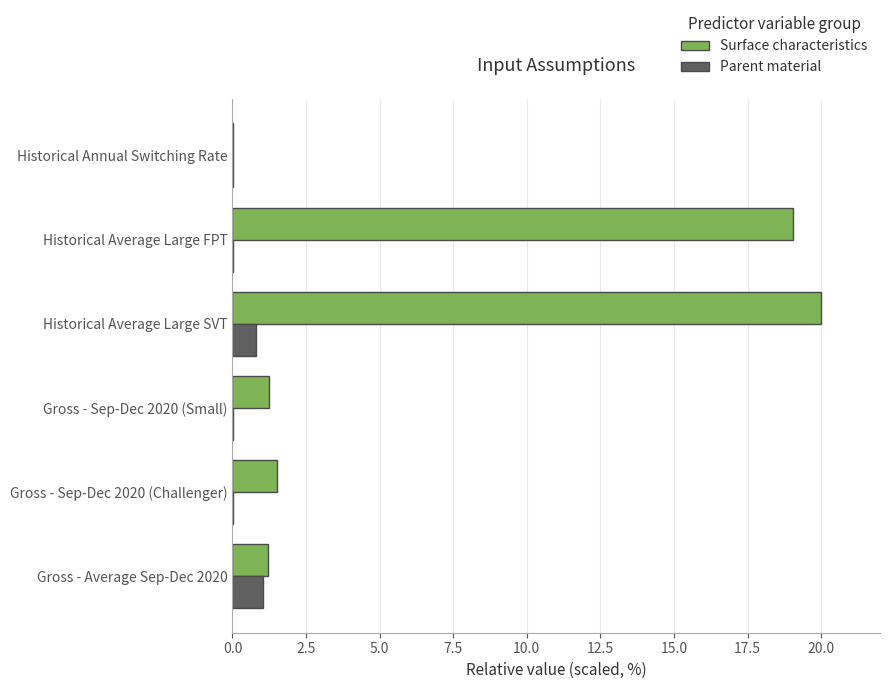

What is the sum of all Parent material values?

1.9